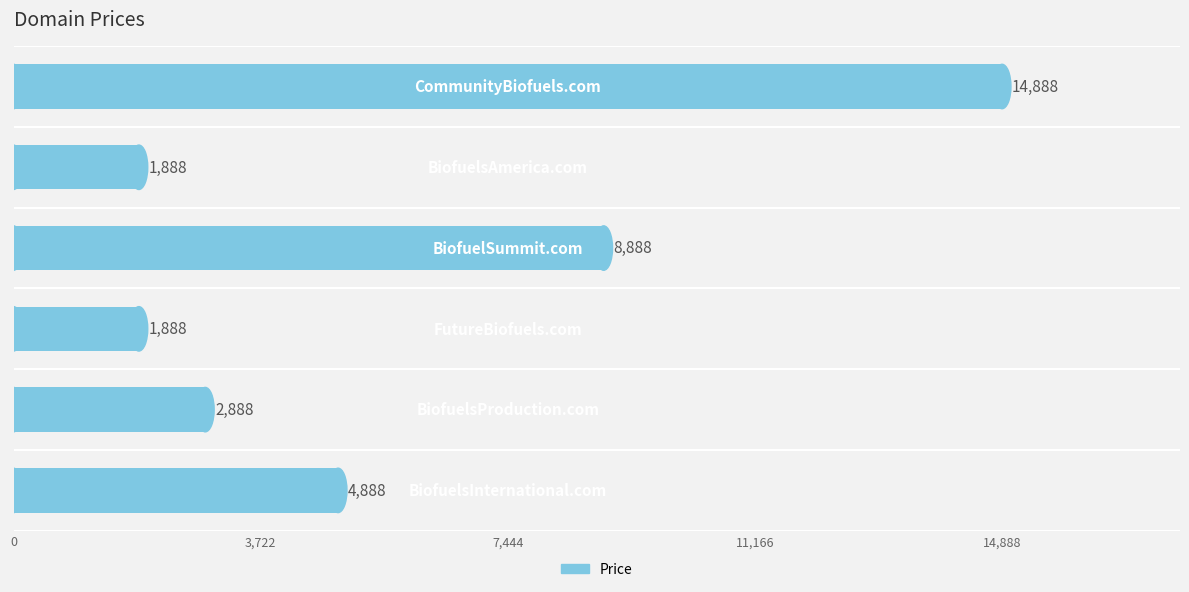

What is the sum of all values?

35328